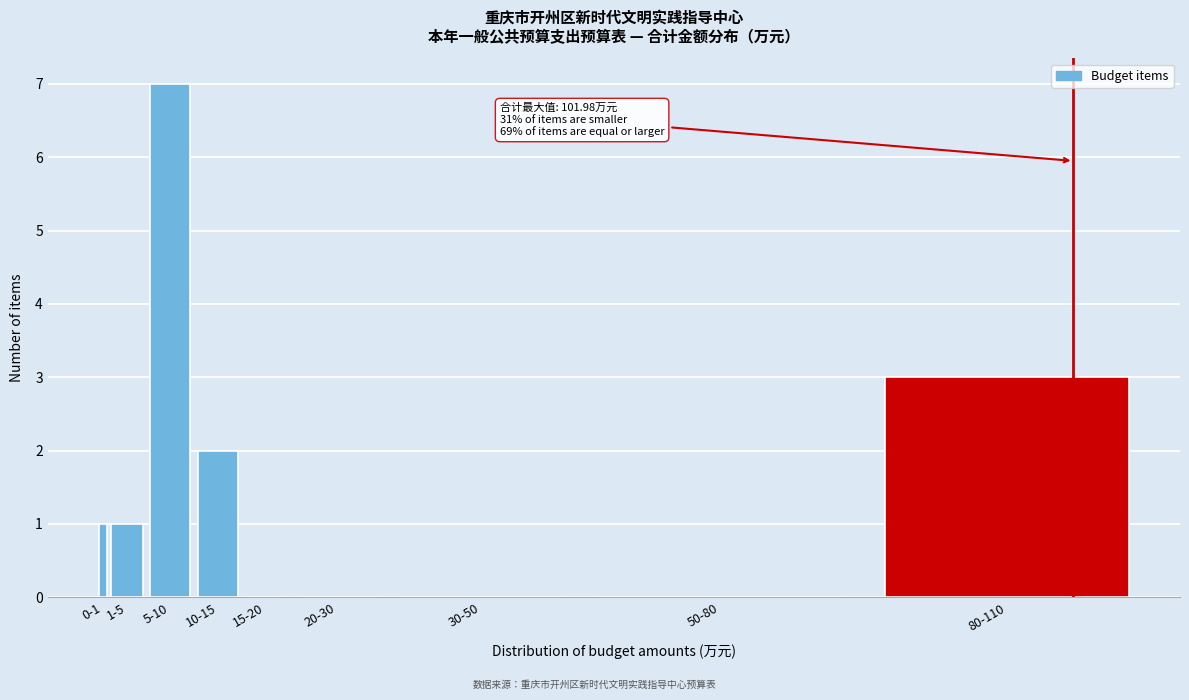

Reading left to right, what are all the values shown in this chart?

0-1=1	1-5=1	5-10=7	10-15=2	15-20=0	20-30=0	30-50=0	50-80=0	80-110=3